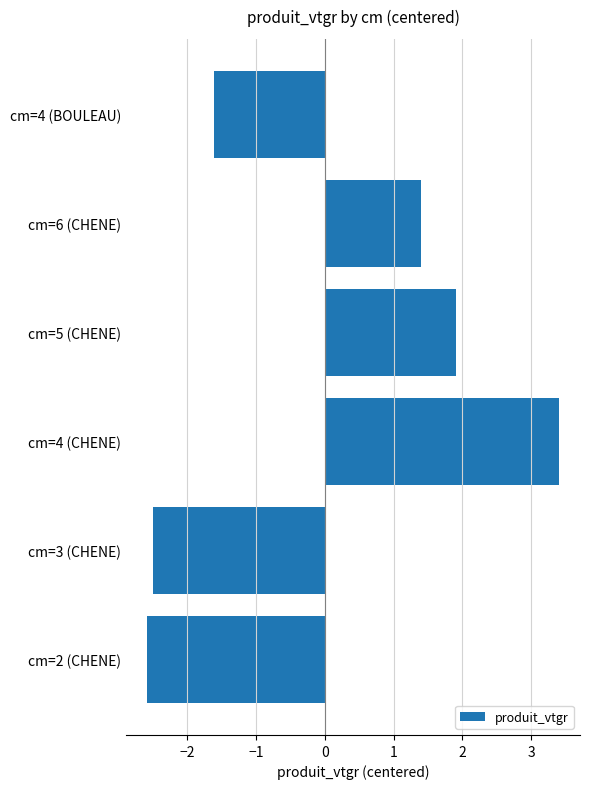

Reading bottom to top, what are all the values shown in this chart?

cm=2 (CHENE)=-2.6	cm=3 (CHENE)=-2.5	cm=4 (CHENE)=3.4	cm=5 (CHENE)=1.9	cm=6 (CHENE)=1.4	cm=4 (BOULEAU)=-1.6